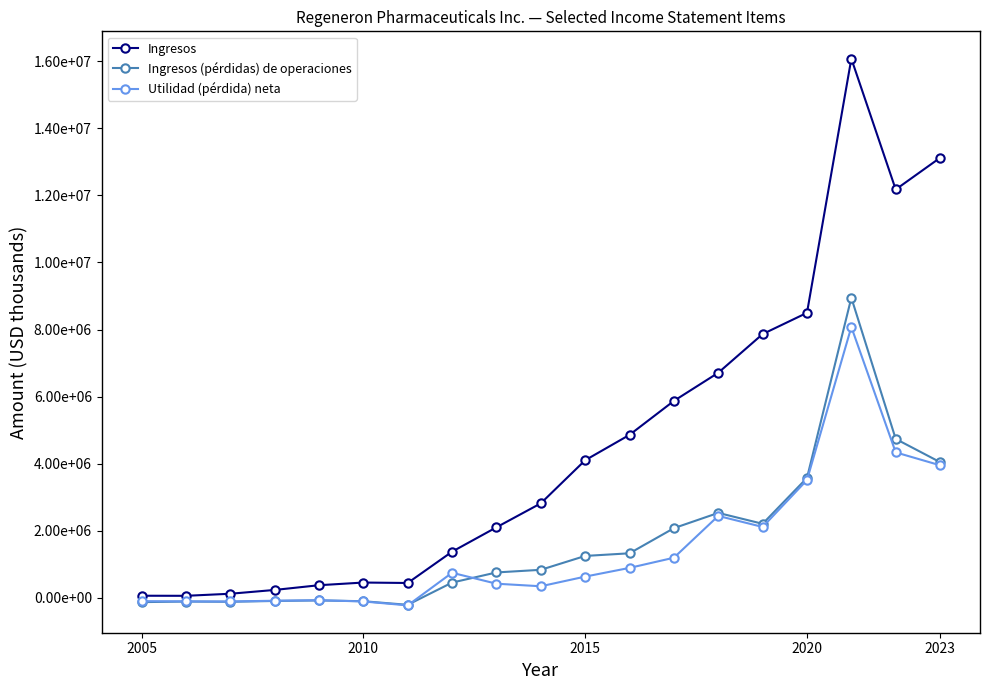

Where is Utilidad (pérdida) neta nearest to the value 3926770?

2023